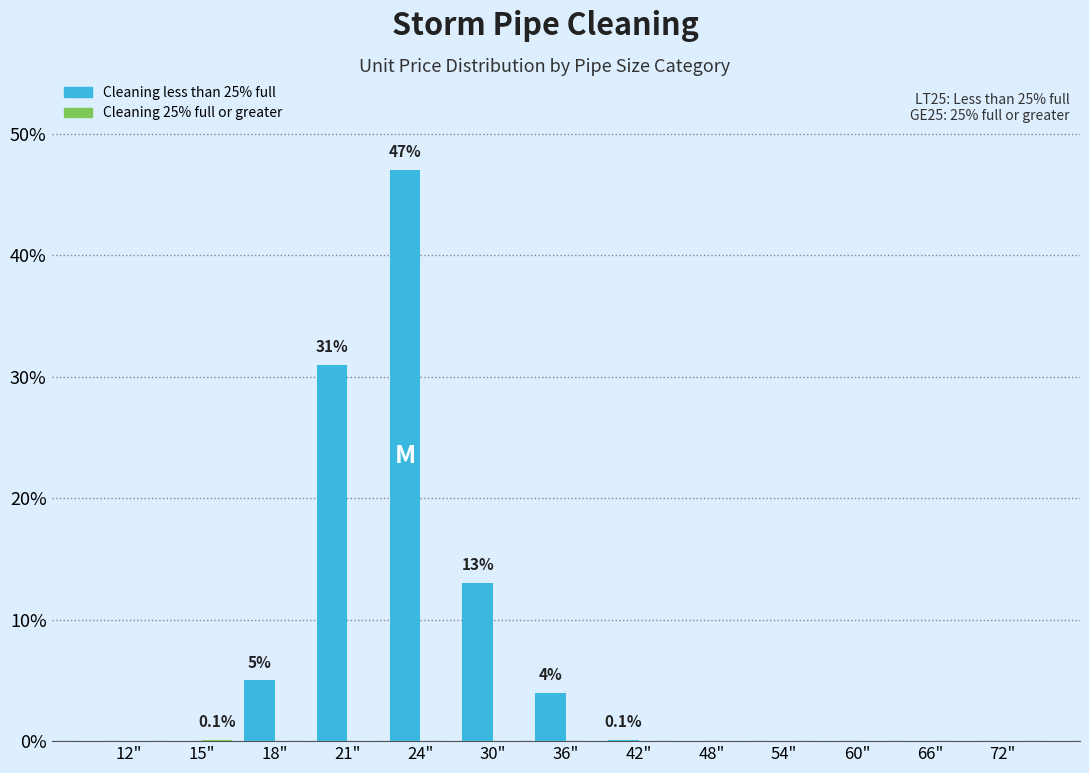

Which series changed the most between 12" and 18"?

Cleaning less than 25% full